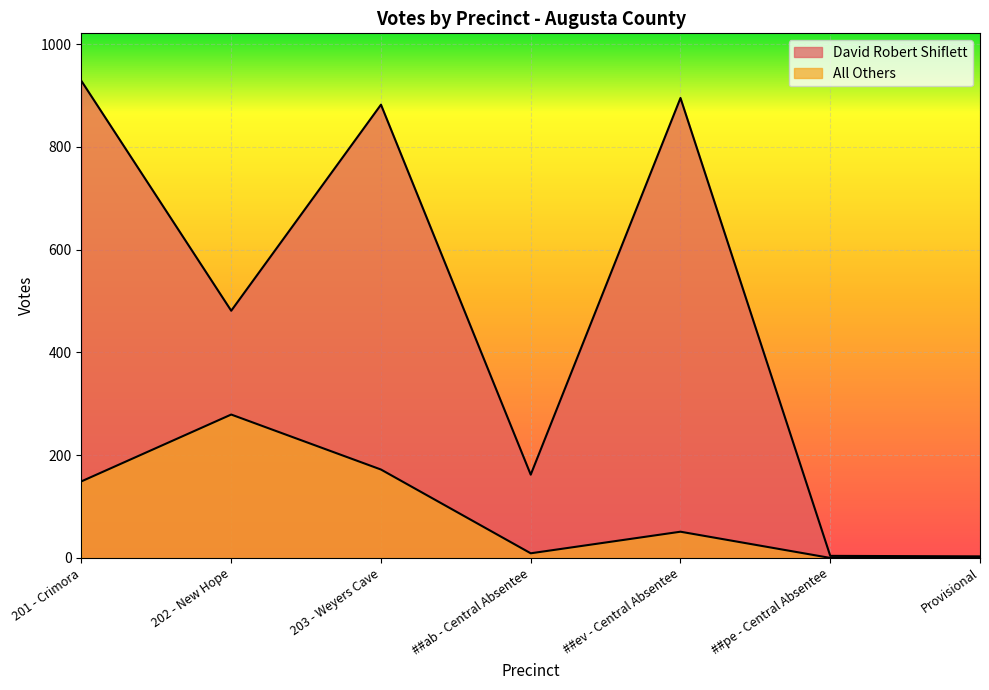

Reading left to right, extract all data points from this chart.

David Robert Shiflett: 201 - Crimora=928	202 - New Hope=481	203 - Weyers Cave=882	##ab - Central Absentee=162	##ev - Central Absentee=895	##pe - Central Absentee=4	Provisional=3
All Others: 201 - Crimora=149	202 - New Hope=279	203 - Weyers Cave=172	##ab - Central Absentee=9	##ev - Central Absentee=51	##pe - Central Absentee=0	Provisional=0